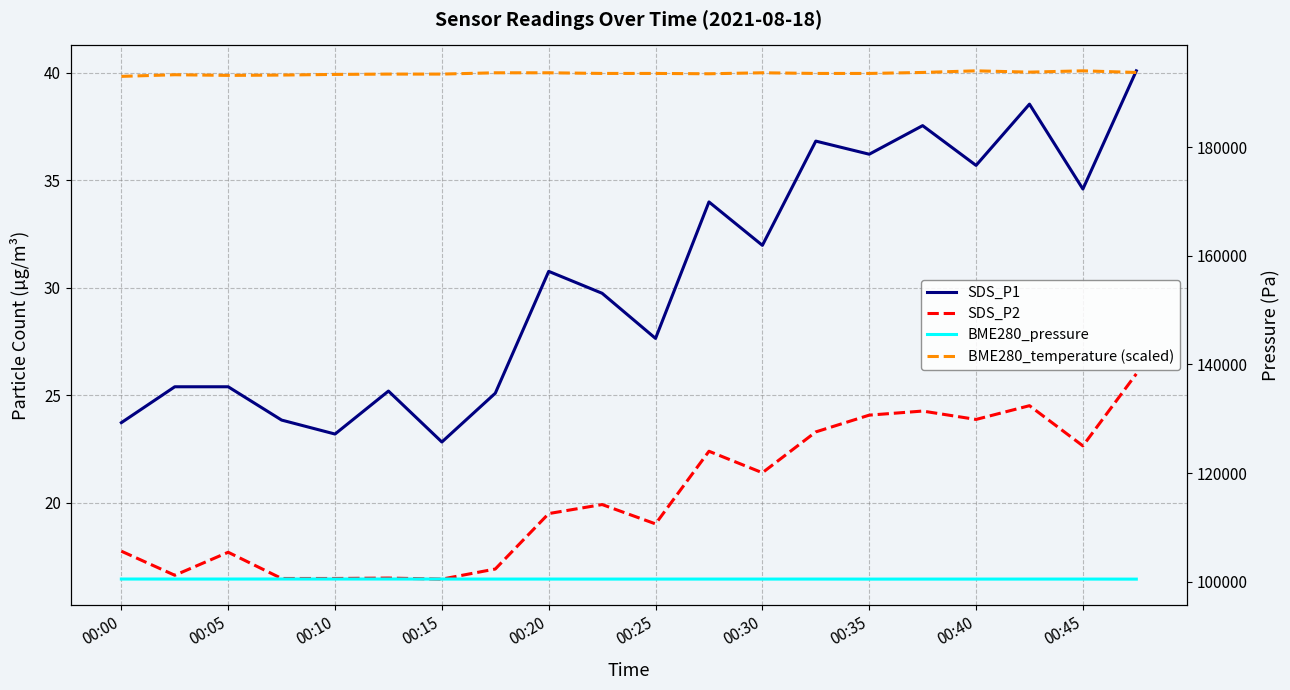

Which has a higher value, 19 or 17?

19